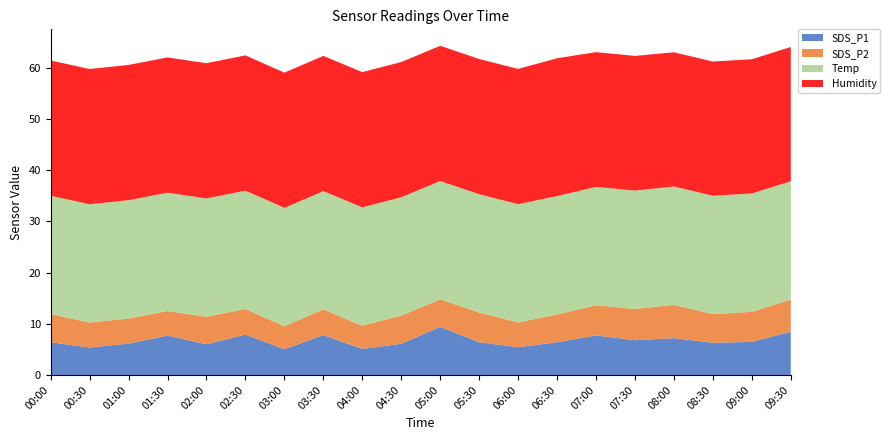

Reading left to right, extract all data points from this chart.

SDS_P1: 6.4	5.4	6.1	7.7	6.0	7.9	5.0	7.8	5.1	6.1	9.4	6.4	5.4	6.4	7.7	6.8	7.2	6.3	6.5	8.5
SDS_P2: 5.5	4.9	4.9	4.8	5.4	5.0	4.5	5.0	4.5	5.5	5.4	5.8	4.8	5.4	5.9	6.1	6.5	5.6	5.9	6.3
Temp: 23.1	23.1	23.1	23.1	23.1	23.1	23.1	23.1	23.1	23.1	23.1	23.1	23.1	23.1	23.1	23.1	23.1	23.1	23.1	23.1
Humidity: 26.4	26.4	26.4	26.4	26.4	26.4	26.4	26.4	26.4	26.4	26.4	26.4	26.4	26.9	26.3	26.3	26.2	26.2	26.2	26.2